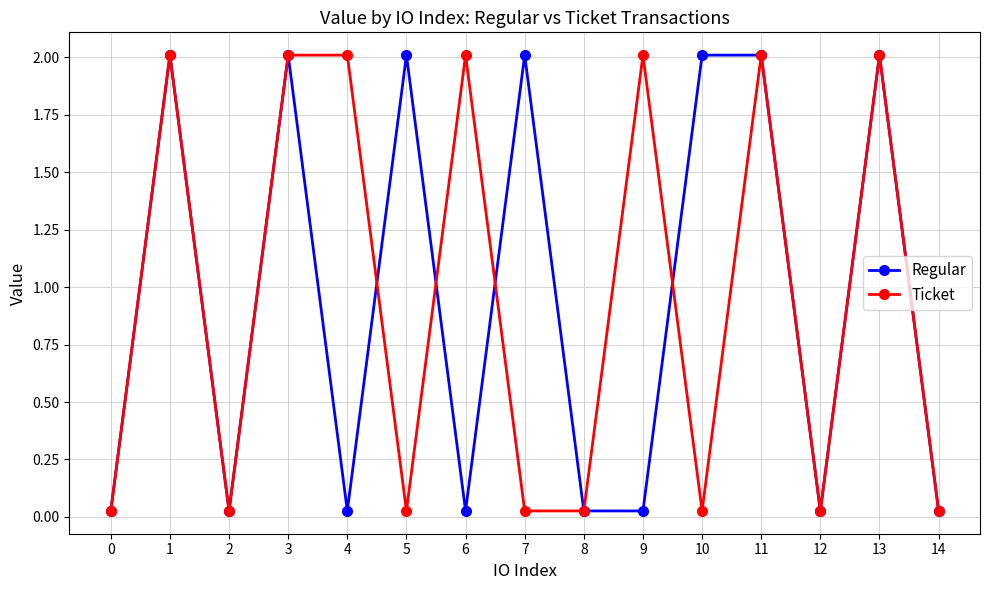

Read the Ticket value at 13.

2.0